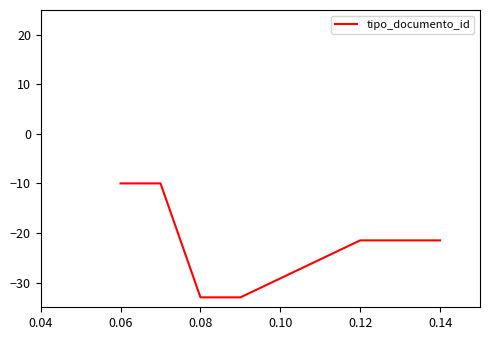

What is the maximum value shown in the chart?

-10.0